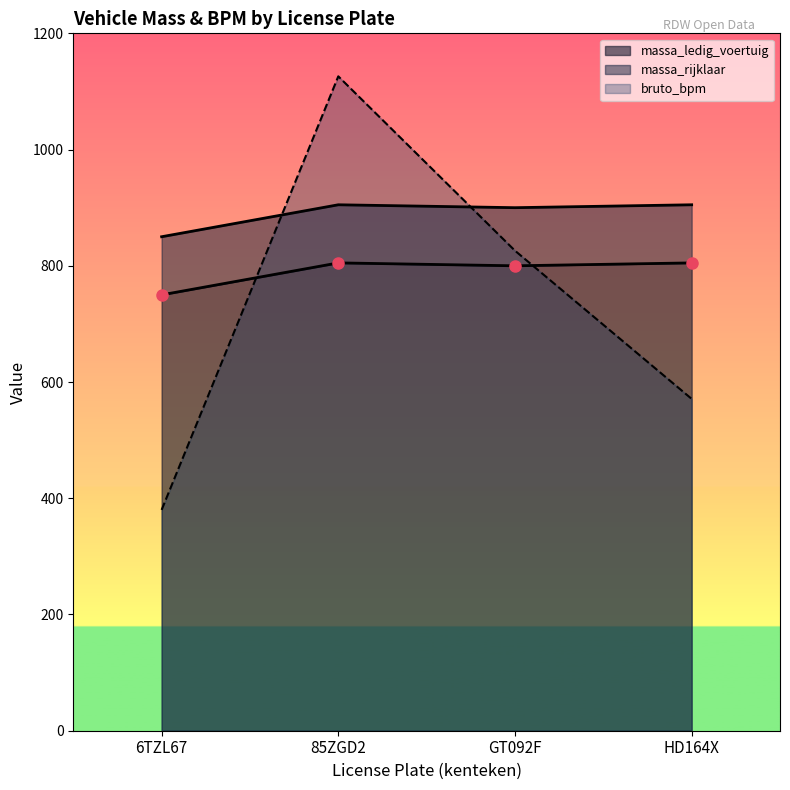

List the series in order of their overall mean, highest first.

massa_rijklaar, massa_ledig_voertuig, bruto_bpm